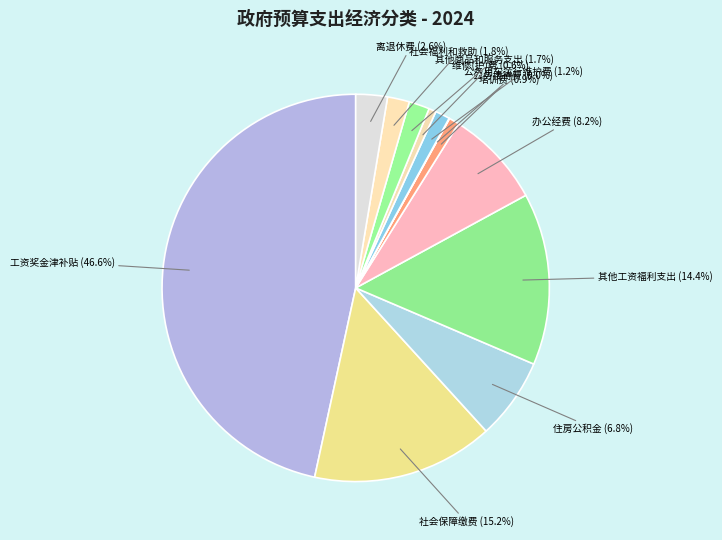

The 工资奖金津补贴 slice represents 41% of the pie. True or false?

False